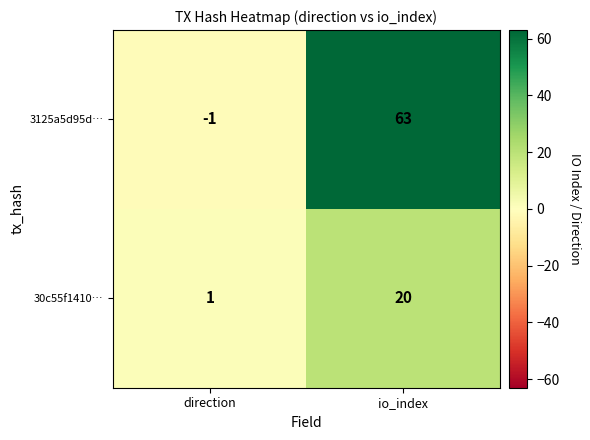

Reading right to left, transcribe all the data shown in this chart.

3125a5d95d…: io_index=63	direction=-1
30c55f1410…: io_index=20	direction=1